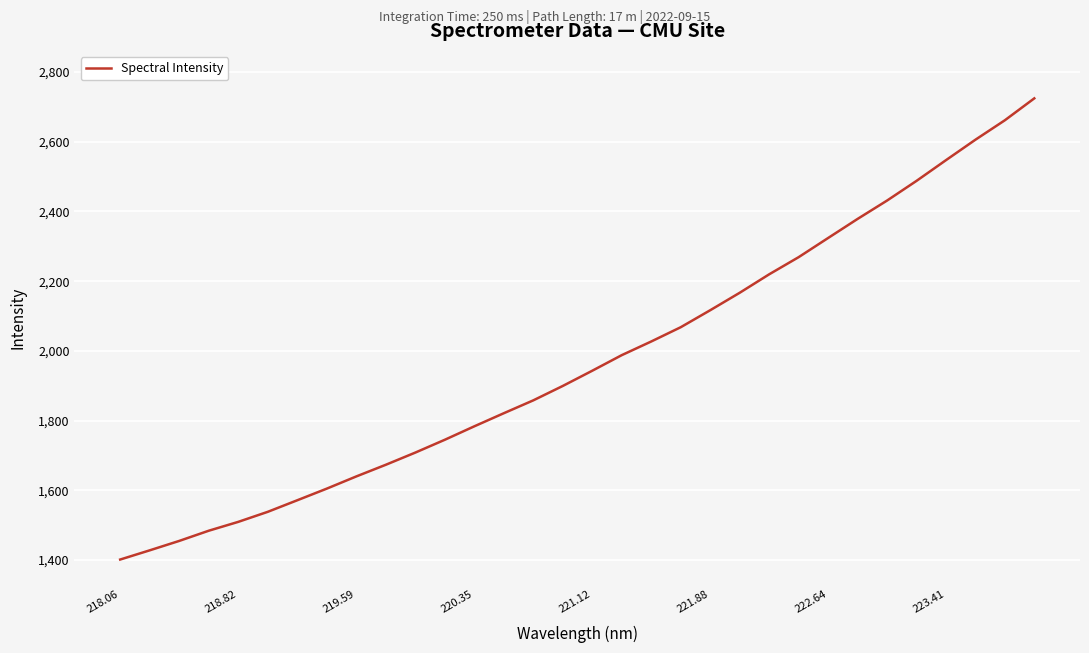

What is the difference between the maximum and minimum values?

1323.3